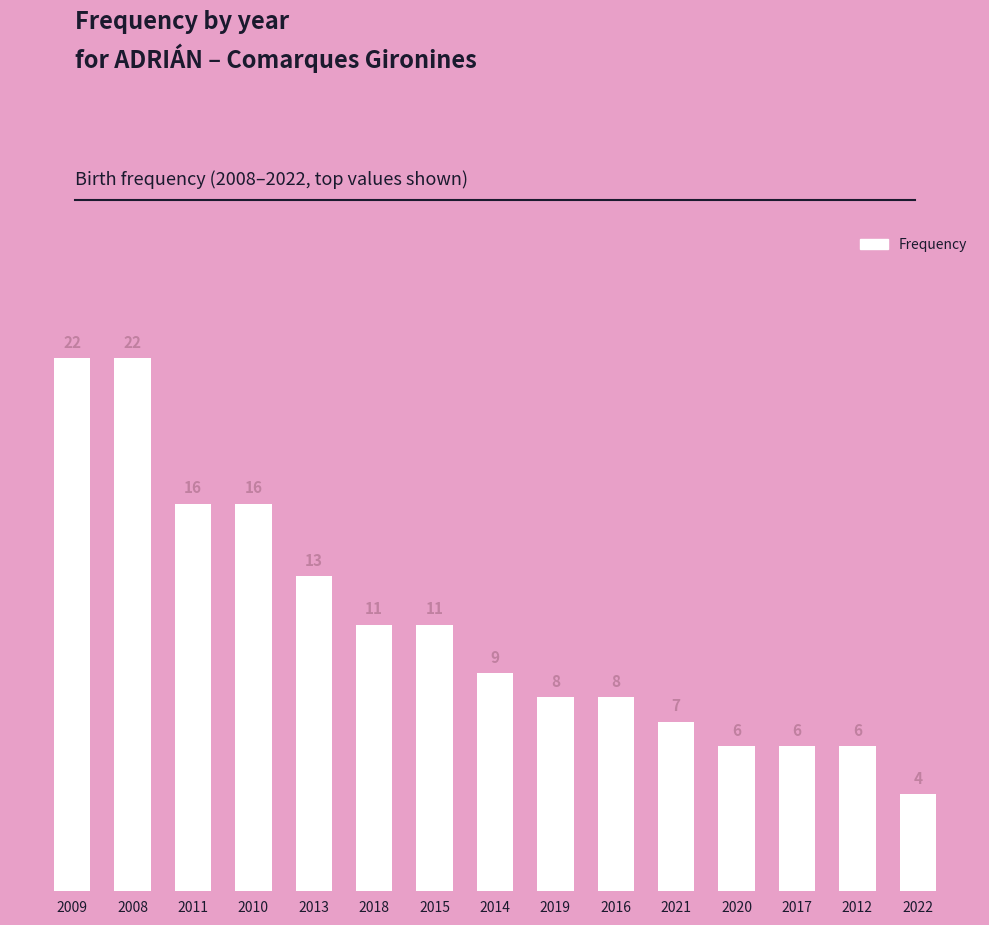

How many categories are shown in the chart?

15